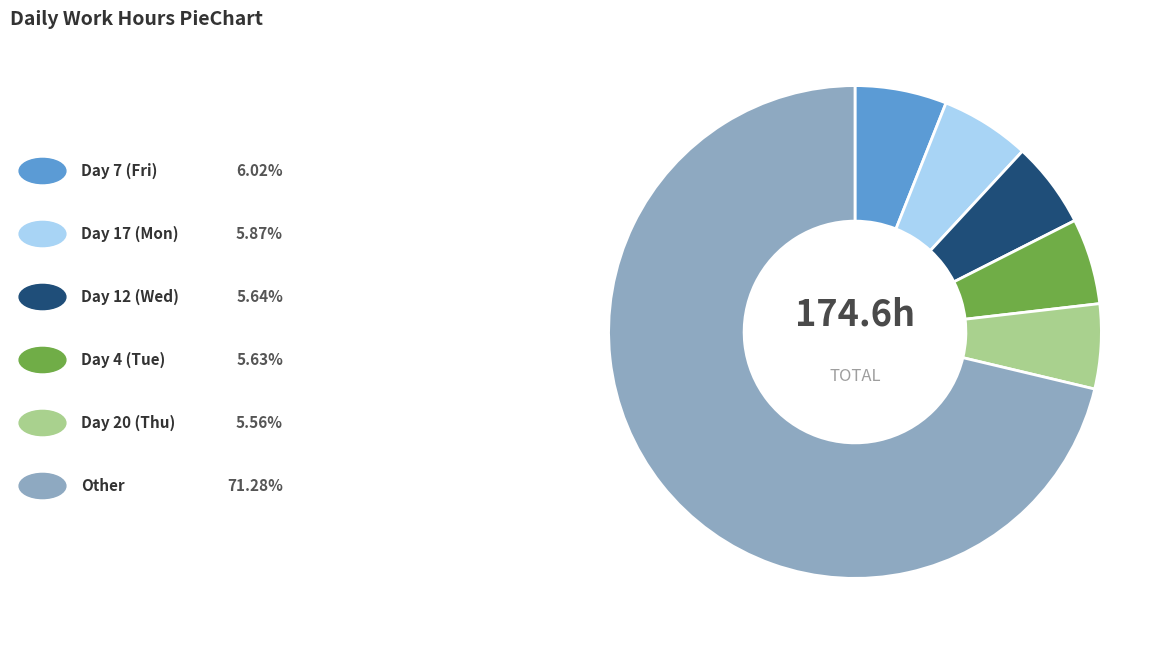

Is there any slice that represents more than half of the pie?

Yes